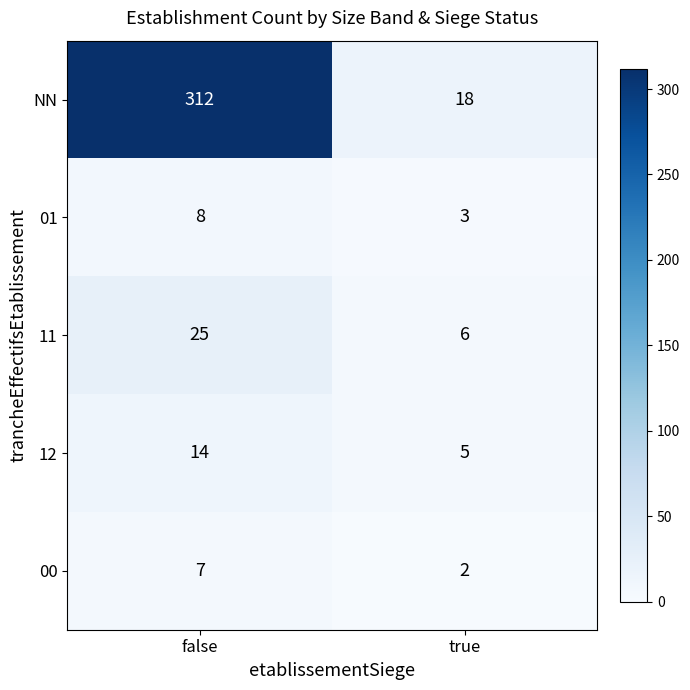

What is the total value across all series at true?

34